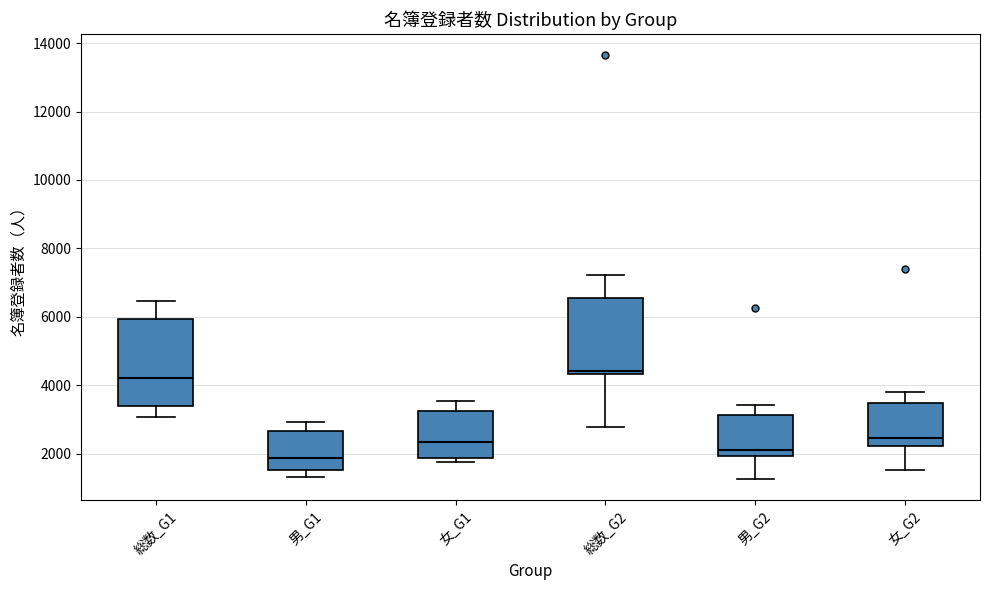

Which box has the highest median line?

総数_G2